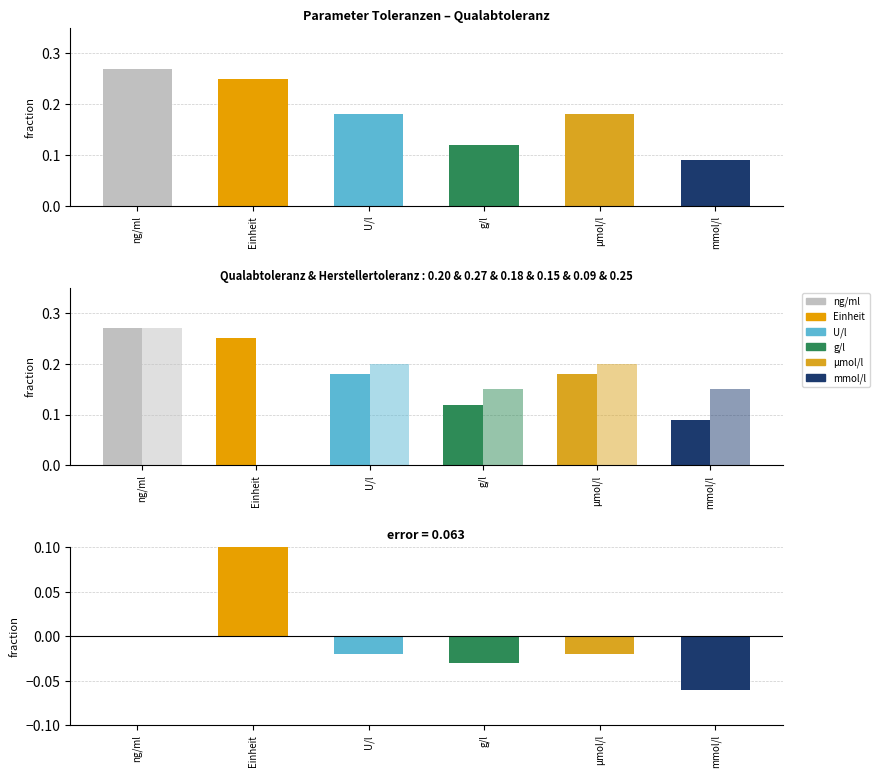

Which category has the lowest value in the Herstellertoleranz series?

Einheit